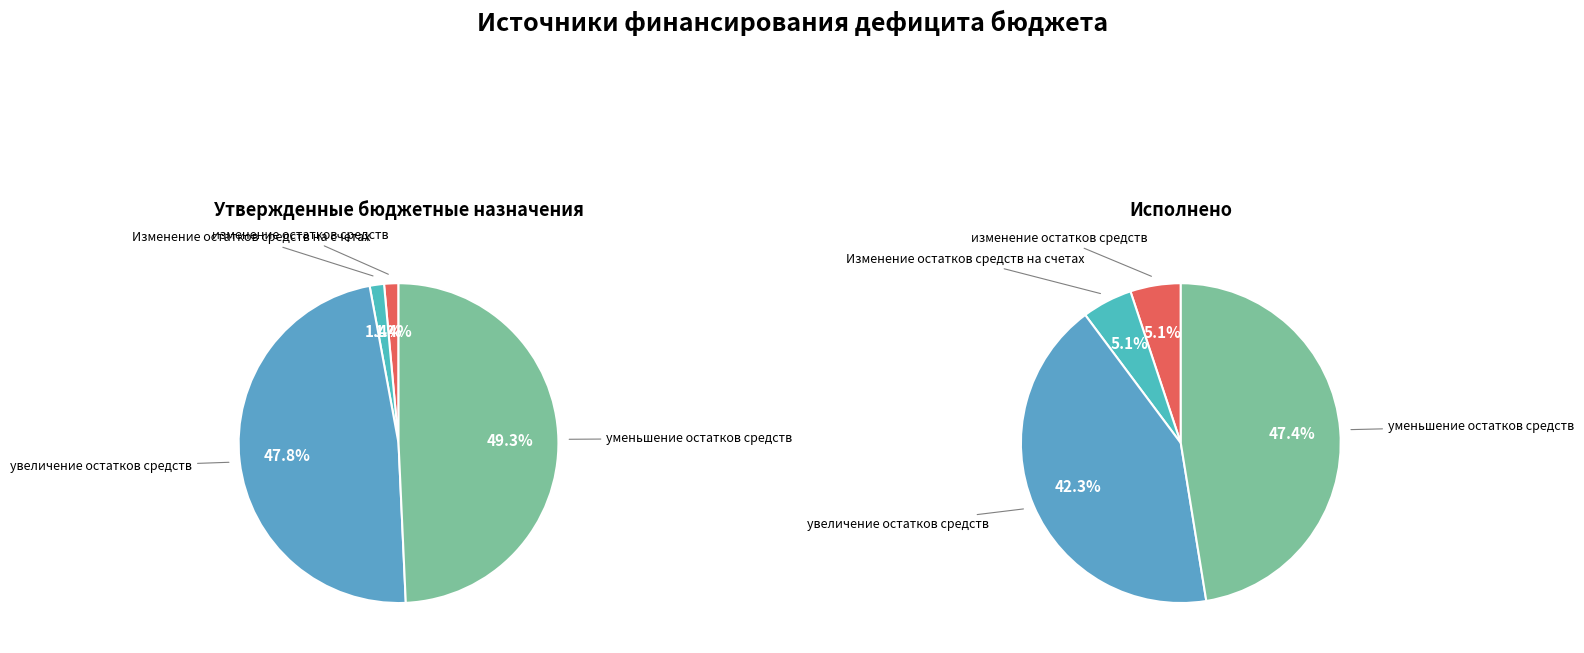

Which series changed the most between Изменение остатков средств на счетах and увеличение остатков средств?

Утверждено